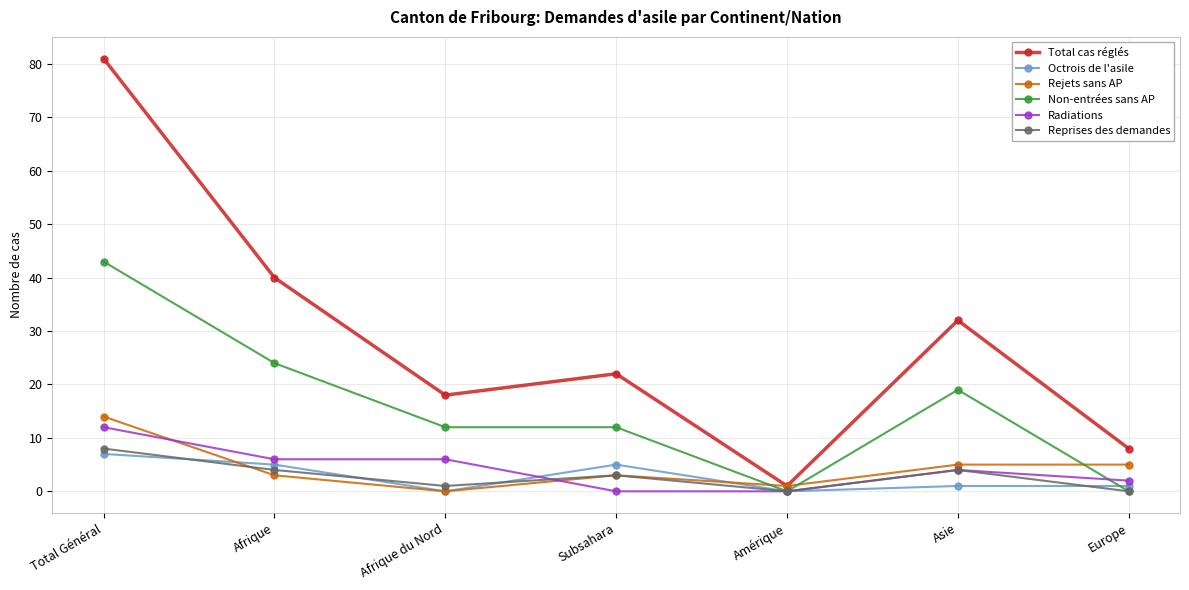

Which category has the lowest value in the Rejets sans AP series?

Afrique du Nord